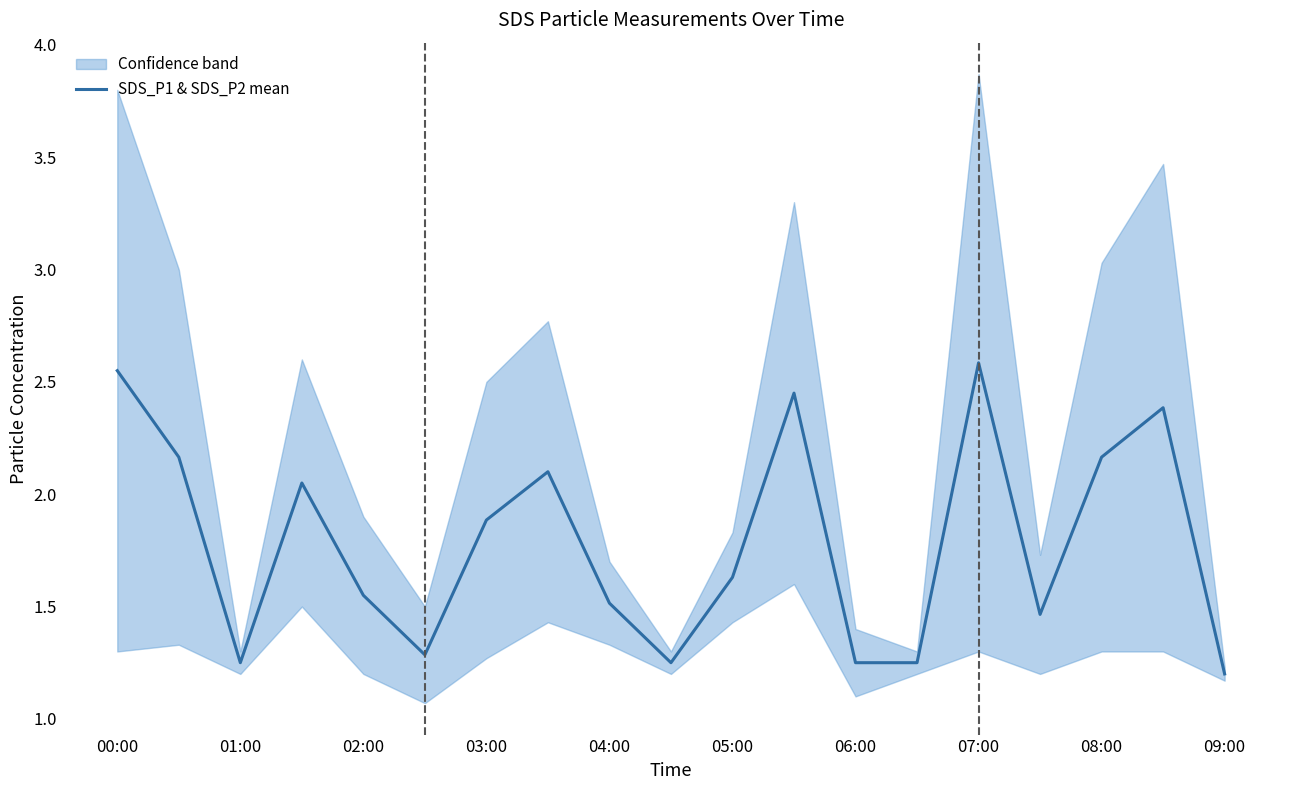

Is it true that SDS_P1 & SDS_P2 mean equals 0.9 at 08:00?

False